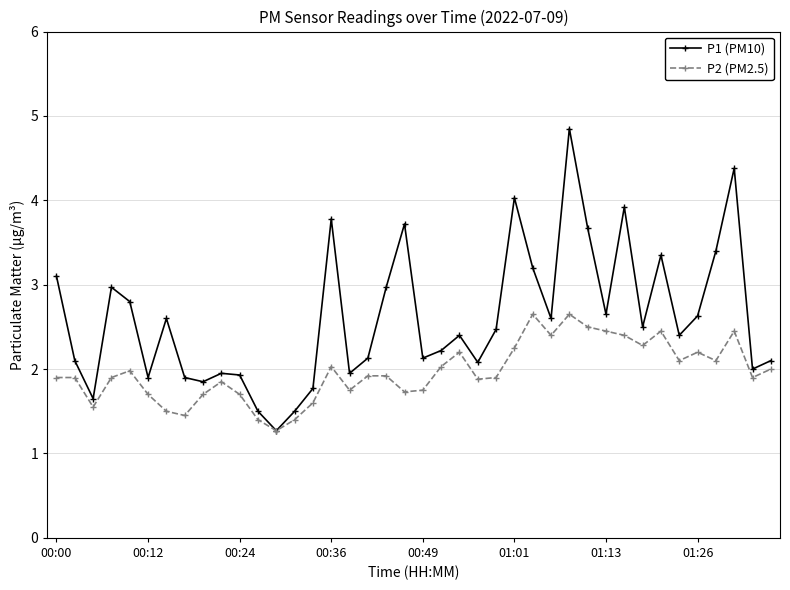

List the series in order of their overall mean, lowest first.

P2 (PM2.5), P1 (PM10)